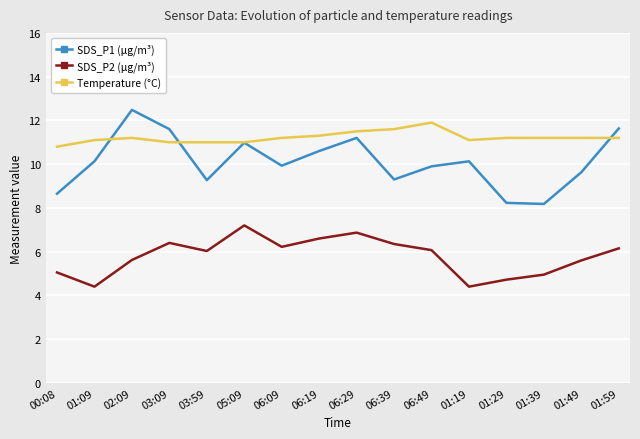

Which series has the largest total across all categories?

Temperature (°C)